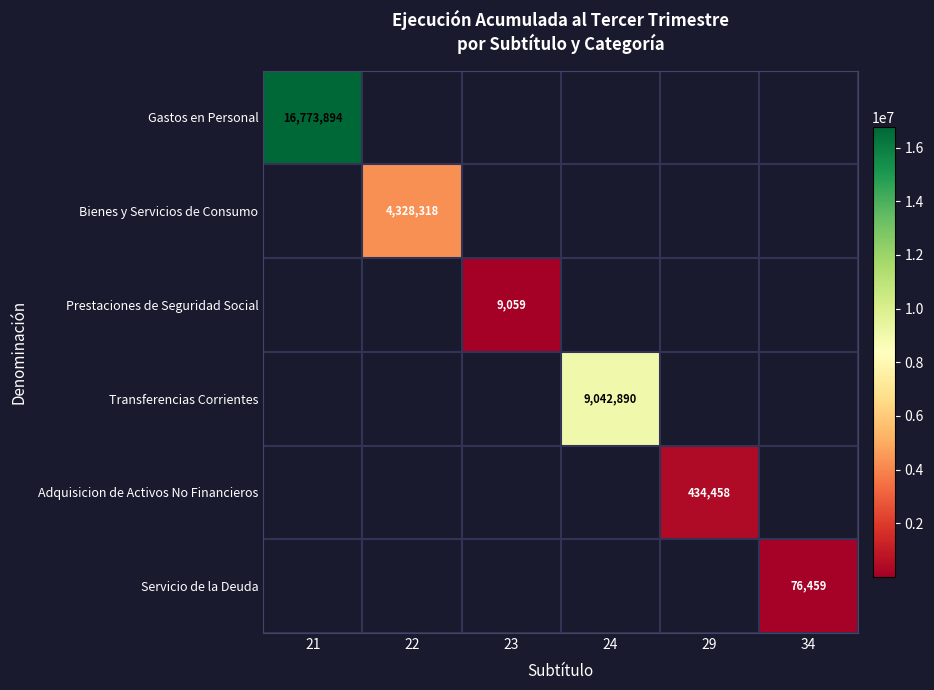

The Bienes y Servicios de Consumo series shows 4328318 at 22. True or false?

True